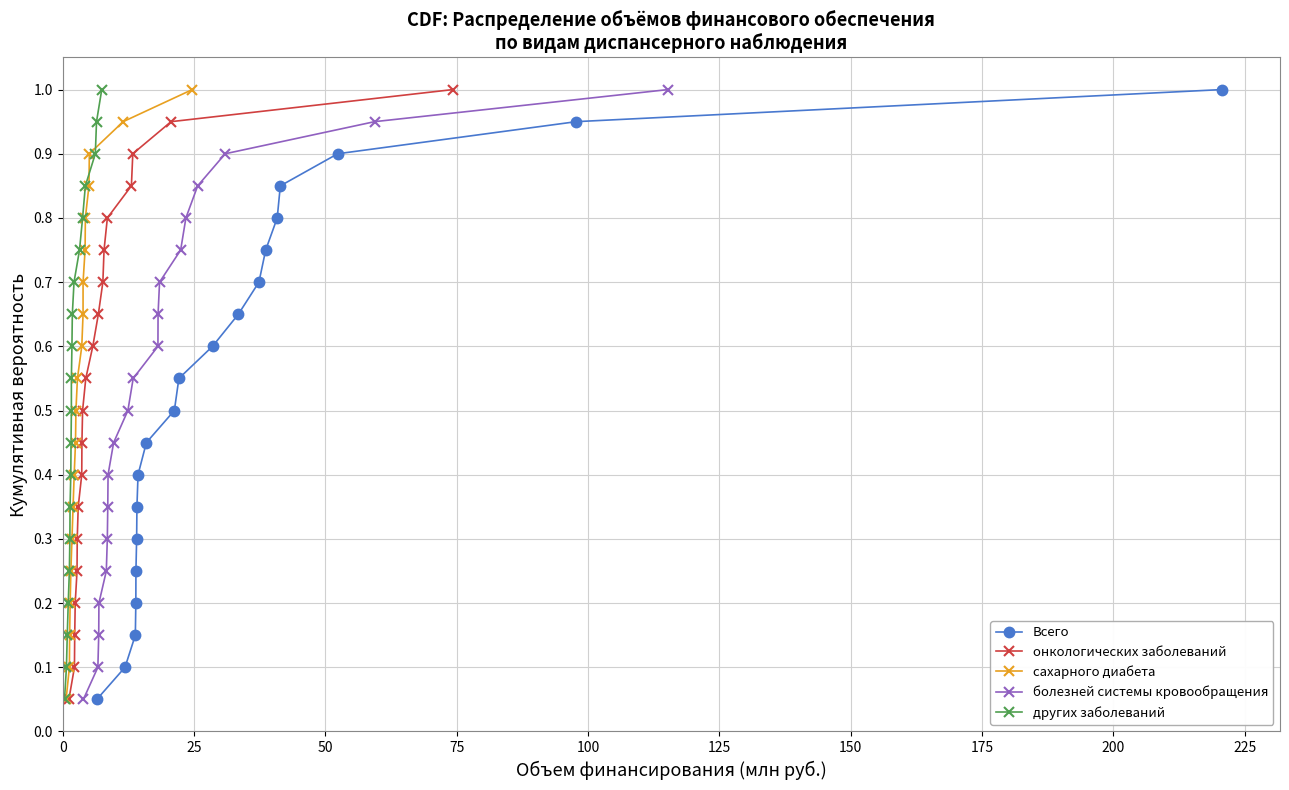

What is the average value of the онкологических заболеваний series?

0.5